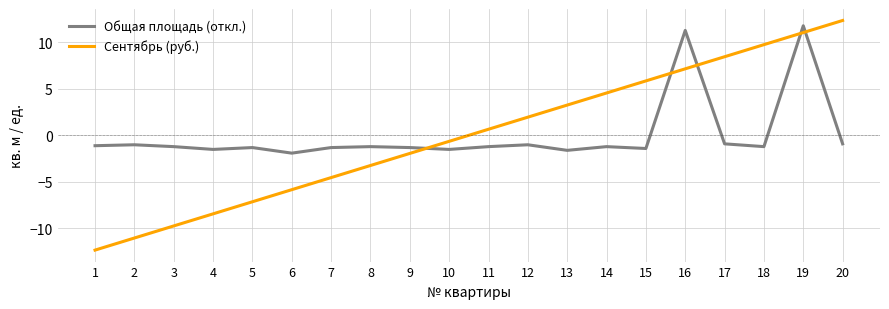

Which category has the highest value in the Сентябрь (руб.) series?

20